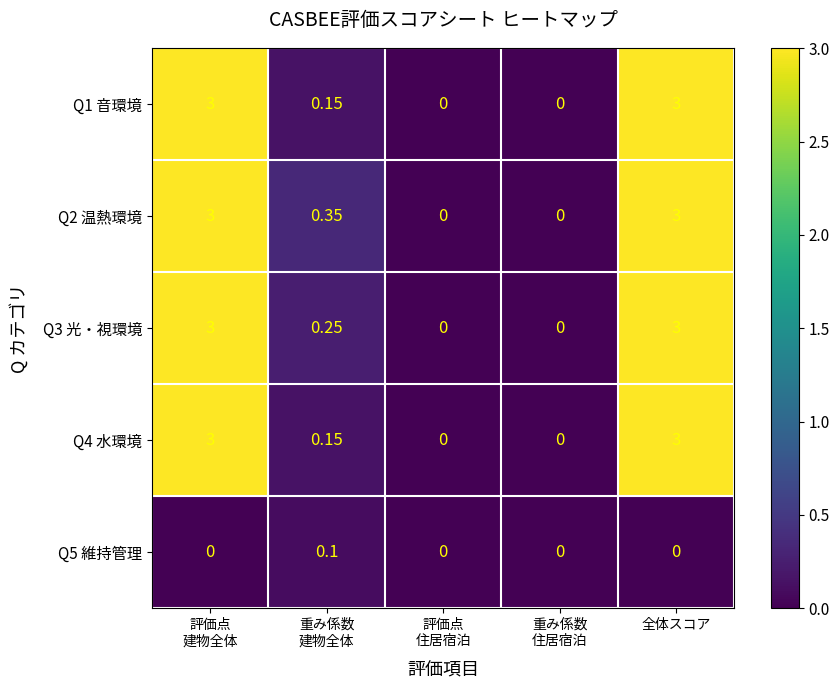

How many values in Q3 光・視環境 are above zero?

3